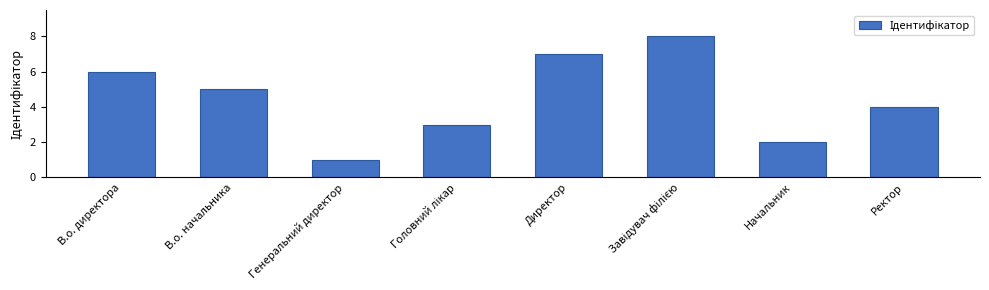

What is the sum of the values at Ректор and Генеральний директор?

5